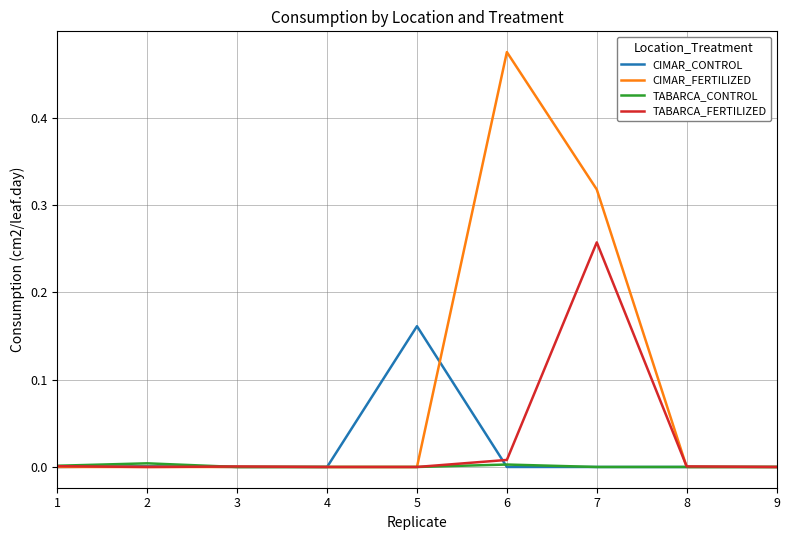

Is it true that CIMAR_CONTROL equals 0.0 at 9?

True